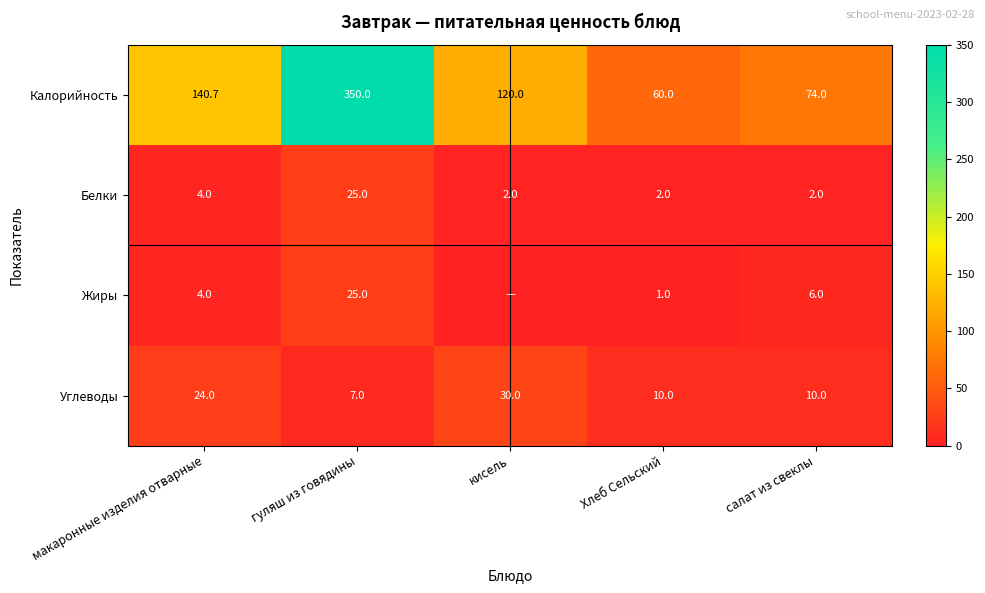

Is it true that Жиры equals 2.0 at салат из свеклы?

False